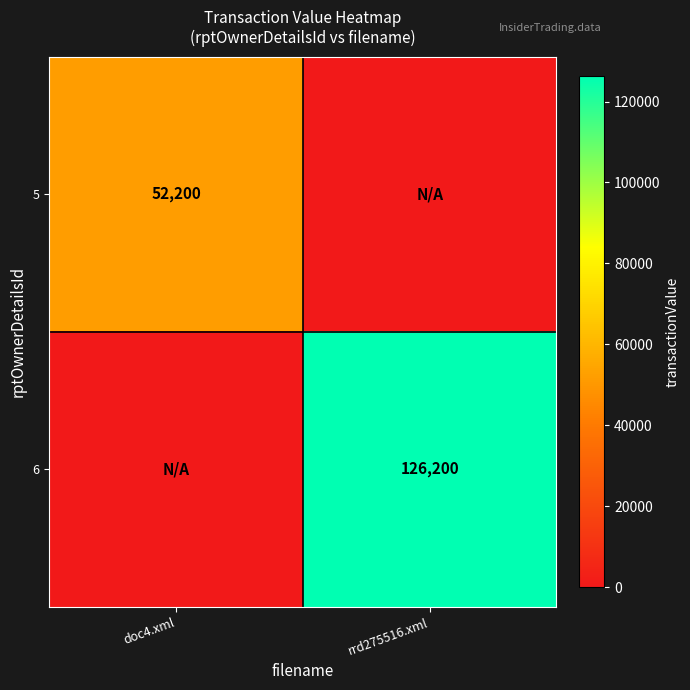

The value of 5 at doc4.xml is 26321. True or false?

False